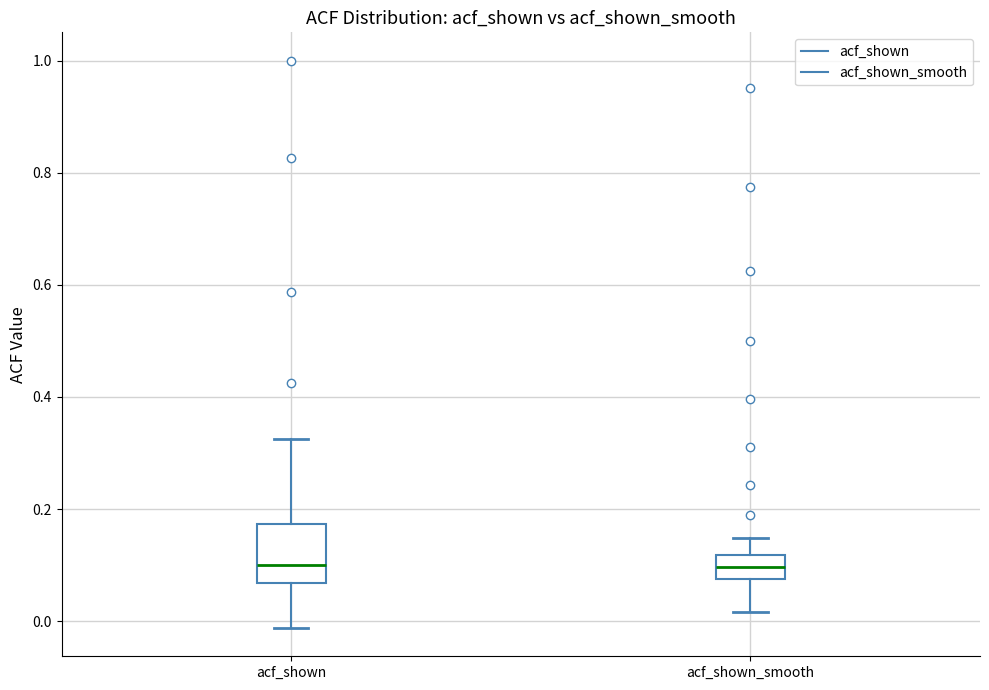

Where does the lower whisker of the box for acf_shown end on the y-axis? The values are not printed on the chart, so give them approximately, as read against the axis.

-0.02